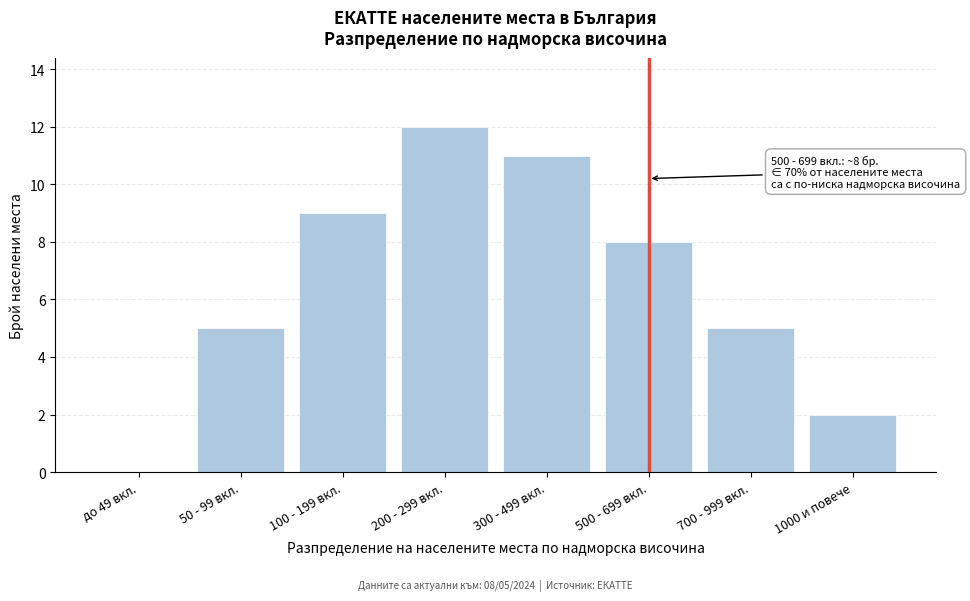

Reading right to left, extract all data points from this chart.

1000 и повече=2	700 - 999 вкл.=5	500 - 699 вкл.=8	300 - 499 вкл.=11	200 - 299 вкл.=12	100 - 199 вкл.=9	50 - 99 вкл.=5	до 49 вкл.=0